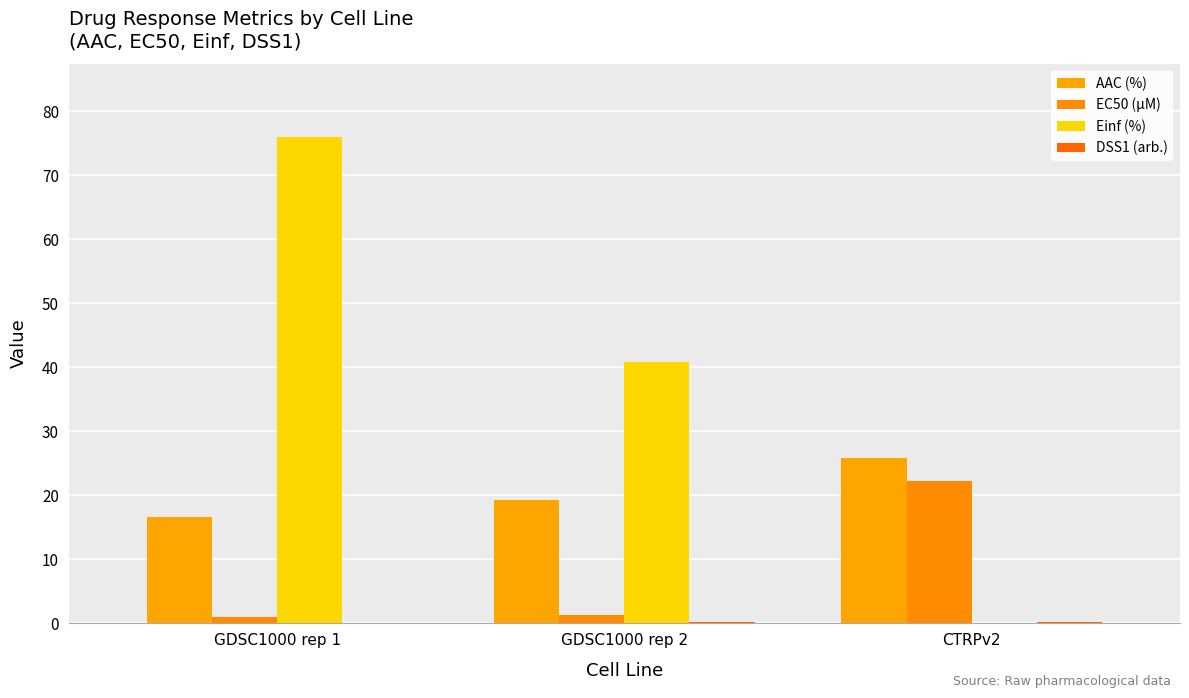

How many data points does each series have?

3